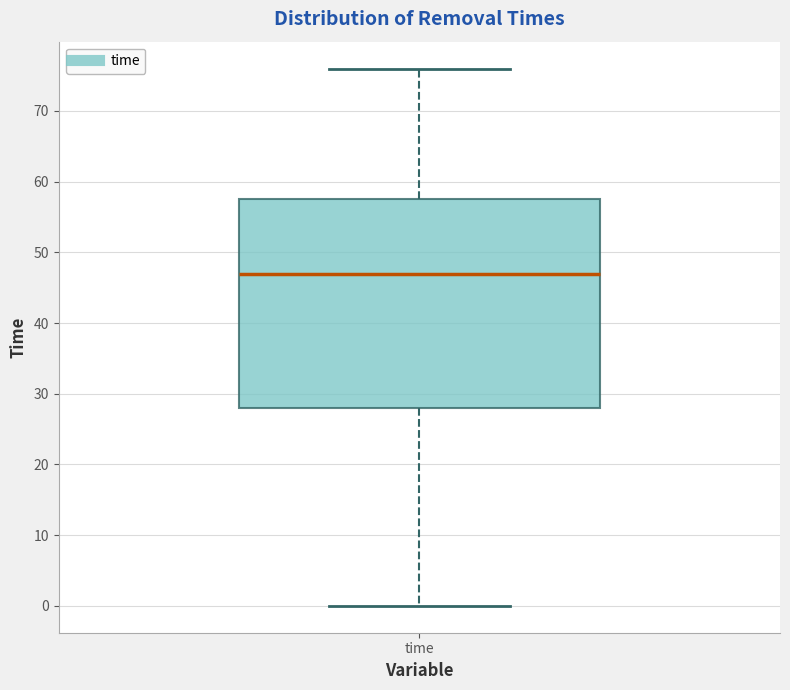

Transcribe this box plot: give where the median line is, the range the box spans, and where the two whiskers end, as read against the y-axis. The values are not printed on the chart, so give them approximately, as read against the axis.

median 47, box 28 to 58, whiskers 0 to 76